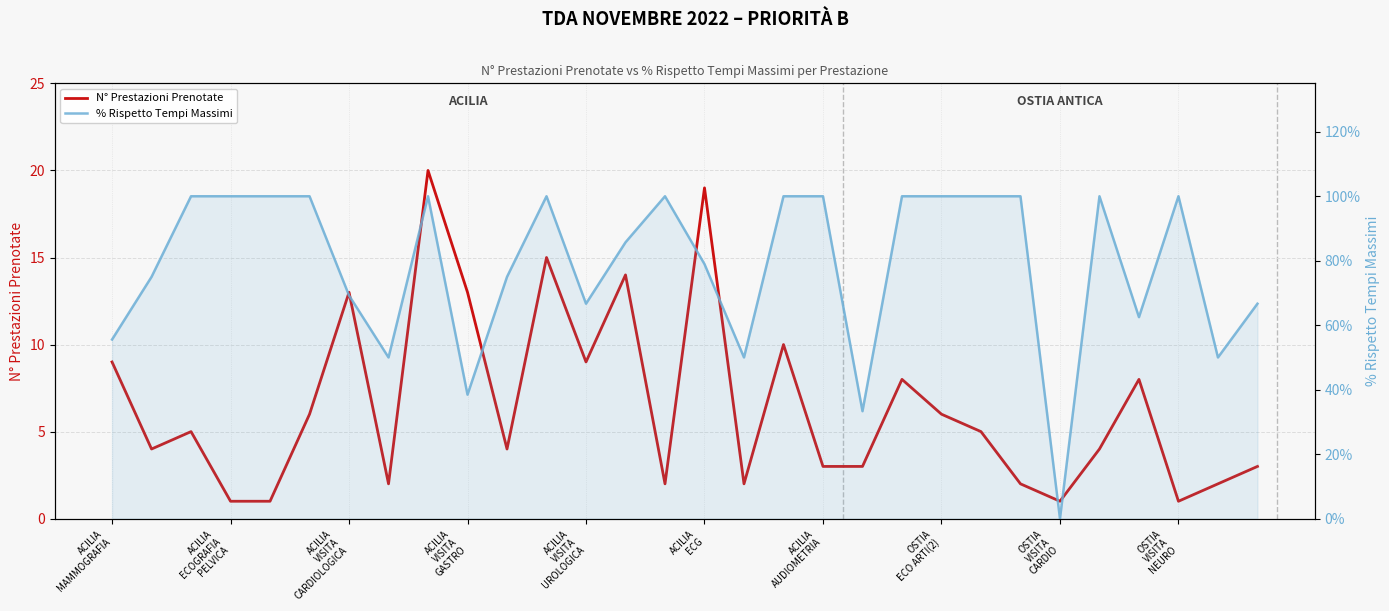

What position from the right is ACILIA AUDIOMETRIA?

12